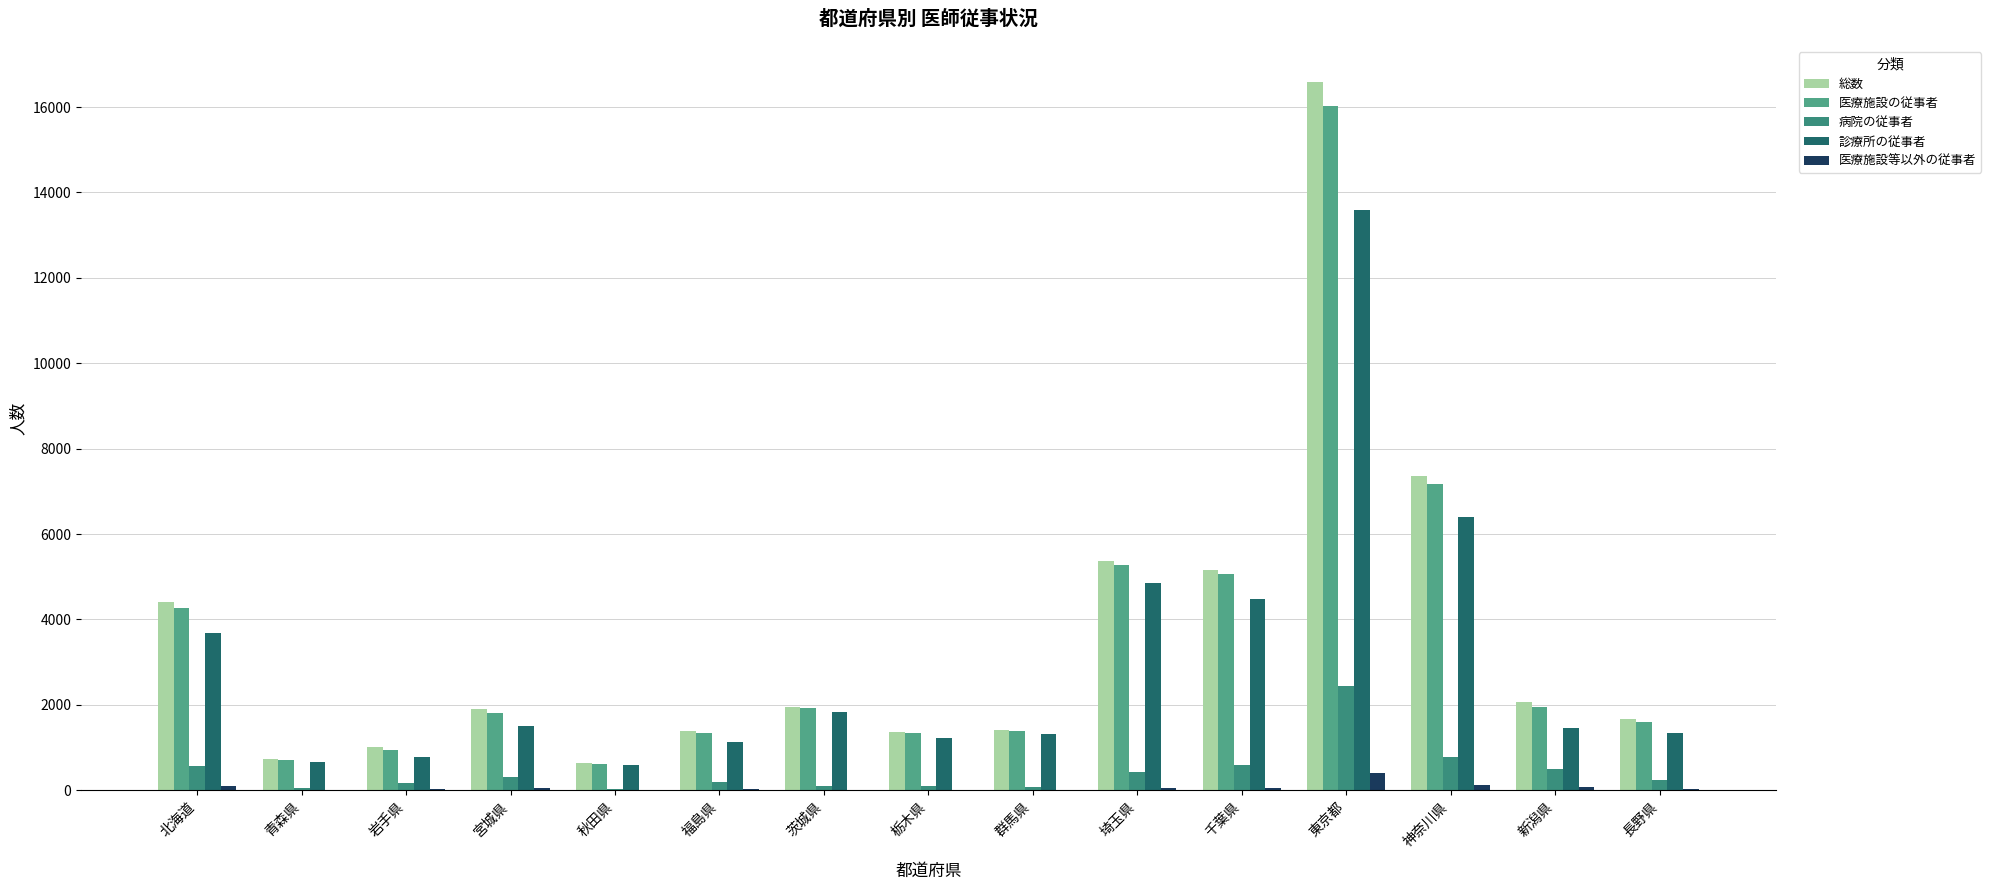

Between 群馬県 and 東京都, which series saw the biggest shift?

総数